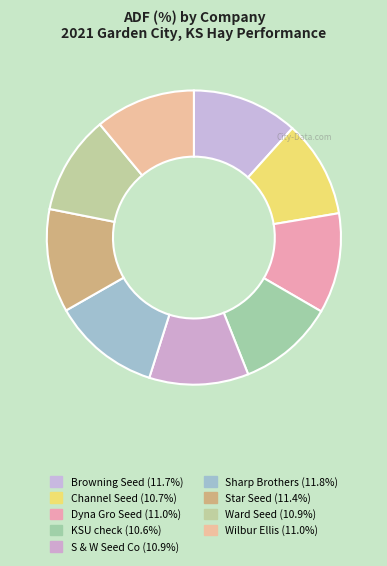

How many slices are in this pie chart?

9